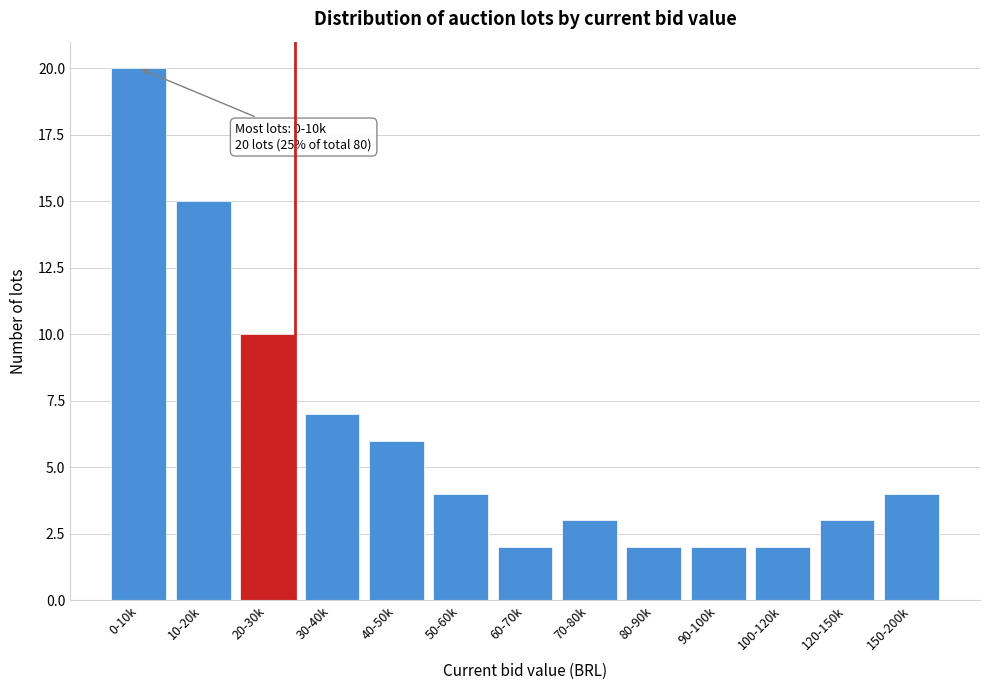

Reading left to right, extract all data points from this chart.

0-10k=20	10-20k=15	20-30k=10	30-40k=7	40-50k=6	50-60k=4	60-70k=2	70-80k=3	80-90k=2	90-100k=2	100-120k=2	120-150k=3	150-200k=4